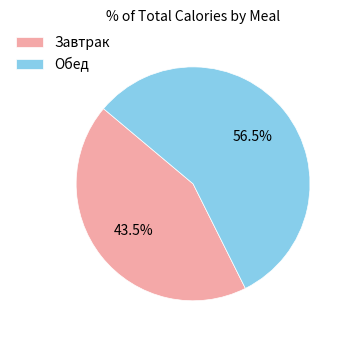

Does any single category account for the majority?

Yes